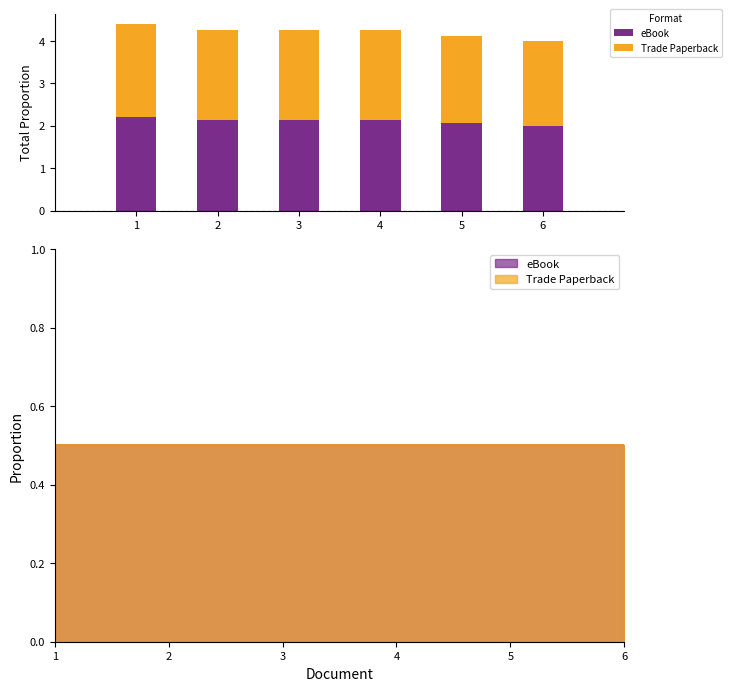

Which series changed the most between 3 and 6?

Trade Paperback